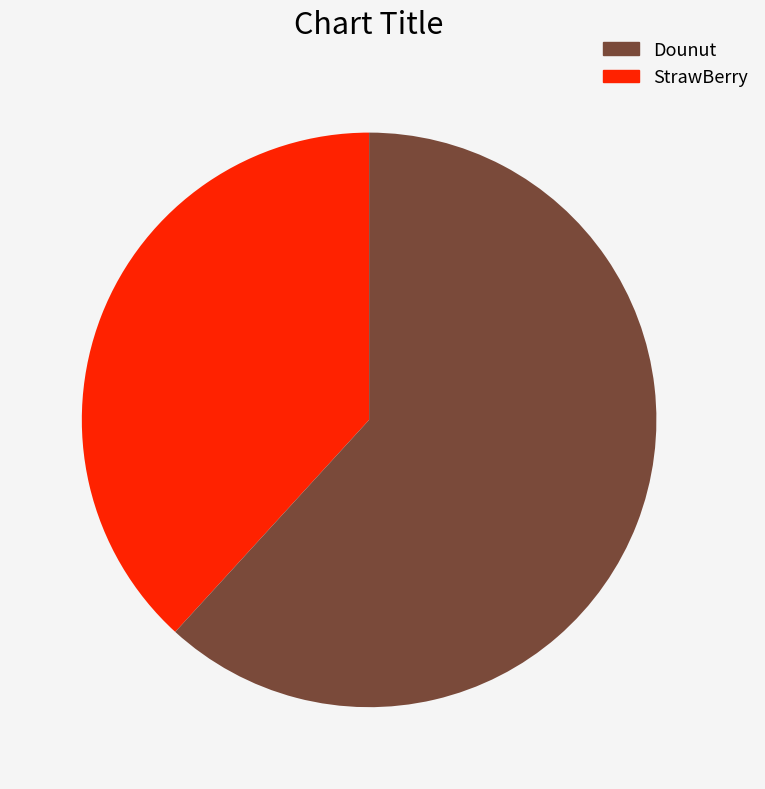

Is there any slice that represents more than half of the pie?

Yes